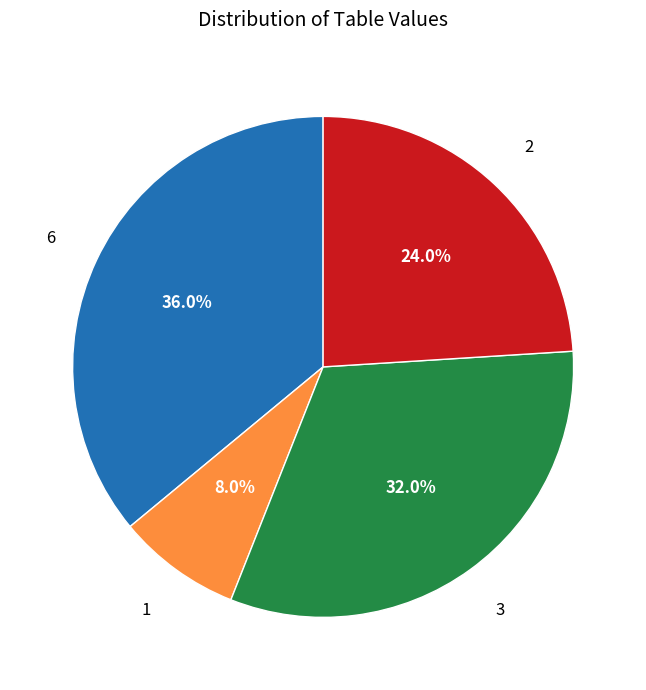

Does any single category account for the majority?

No